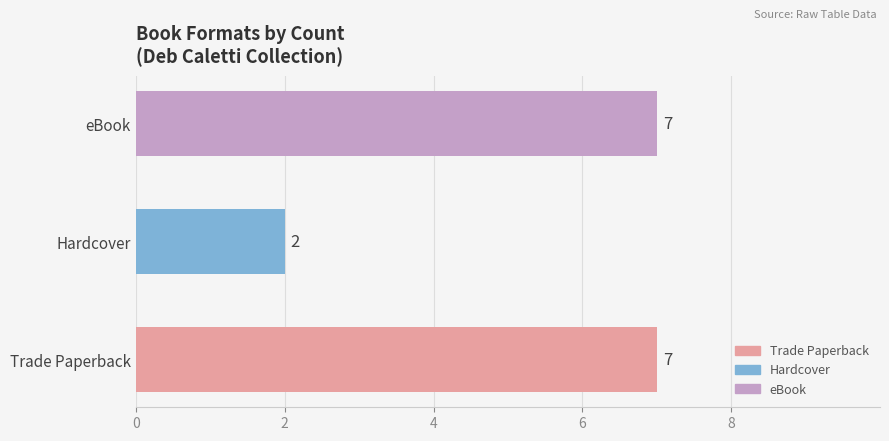

Which label corresponds to the smallest value in the chart?

Hardcover